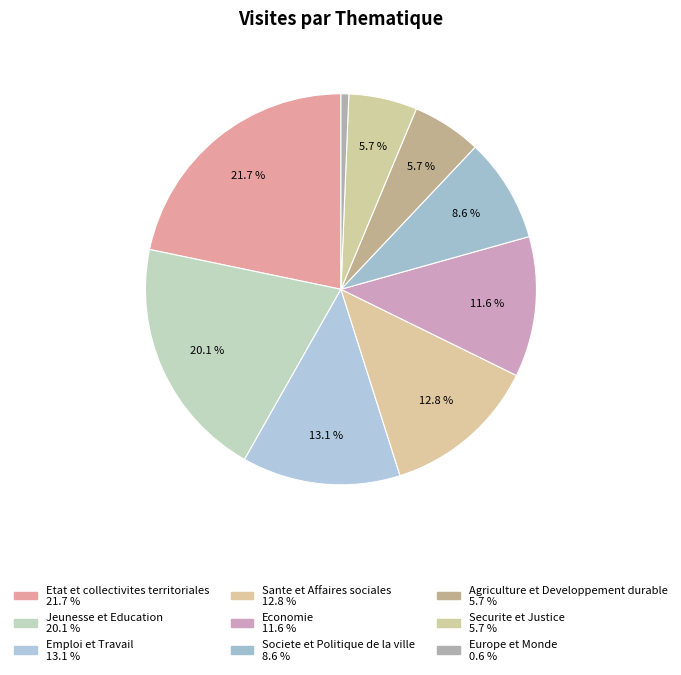

Which slice is the smallest?

Europe et Monde